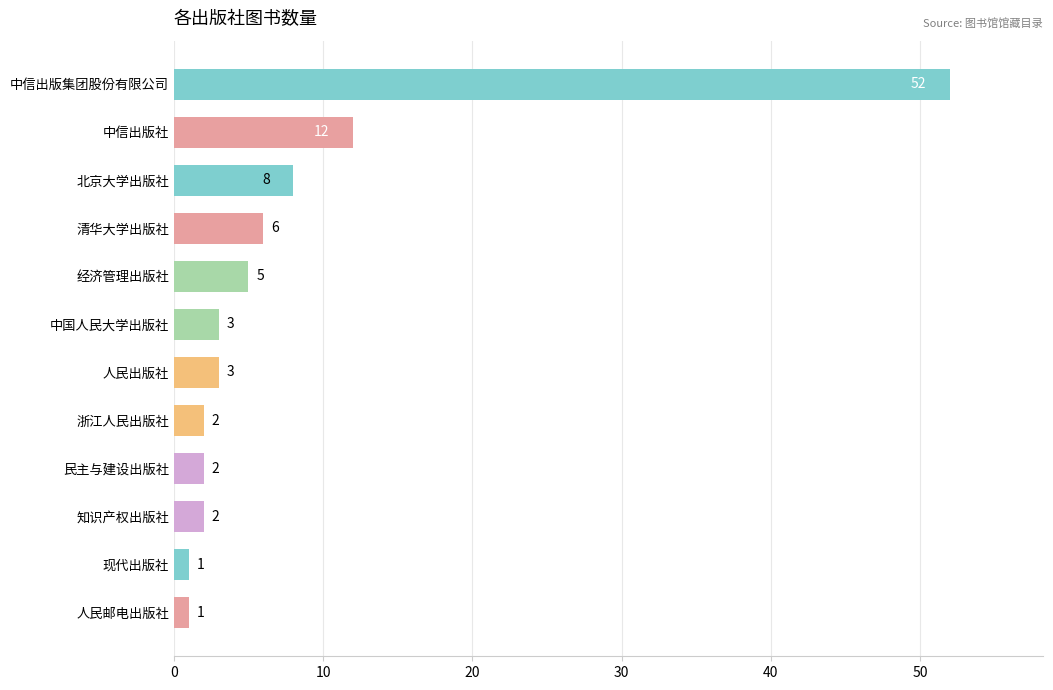

Is it true that the value at 清华大学出版社 is 6?

True